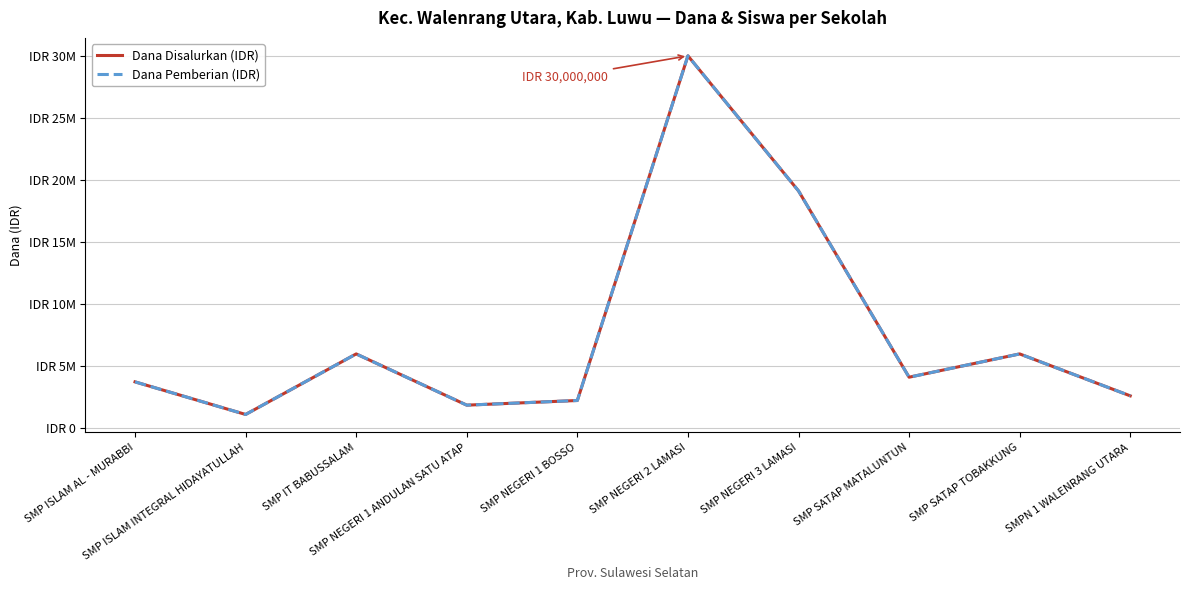

Reading right to left, list all the values displayed in this chart.

Dana Disalurkan (IDR): 2625000	6000000	4125000	19125000	30000000	2250000	1875000	6000000	1125000	3750000
Dana Pemberian (IDR): 2625000	6000000	4125000	19125000	30000000	2250000	1875000	6000000	1125000	3750000